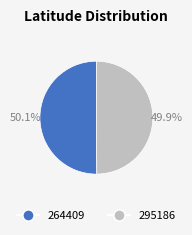

Is there a majority slice in this chart?

Yes